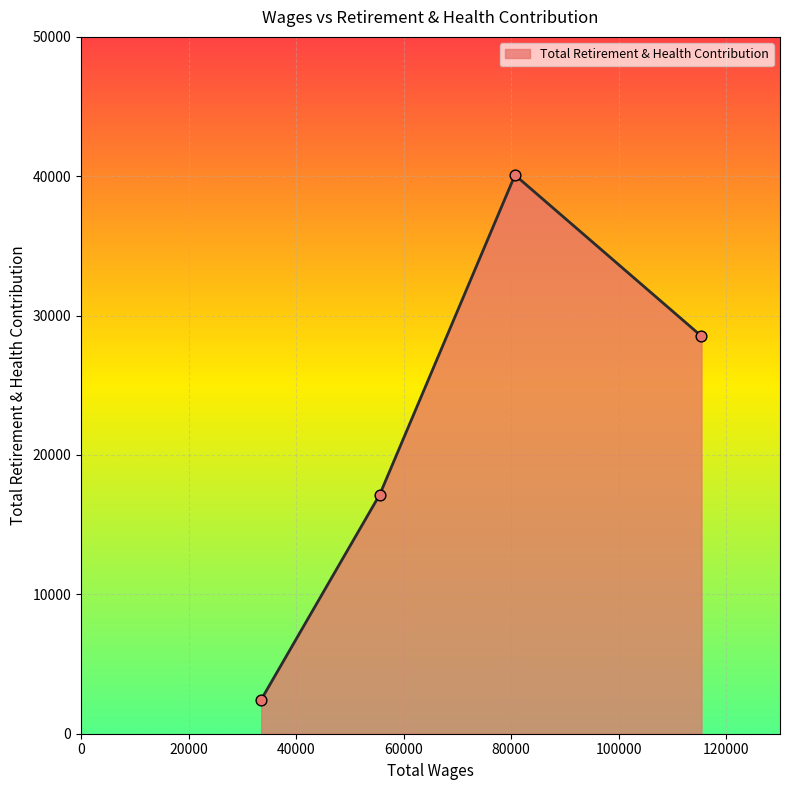

What is the smallest value displayed?

2444